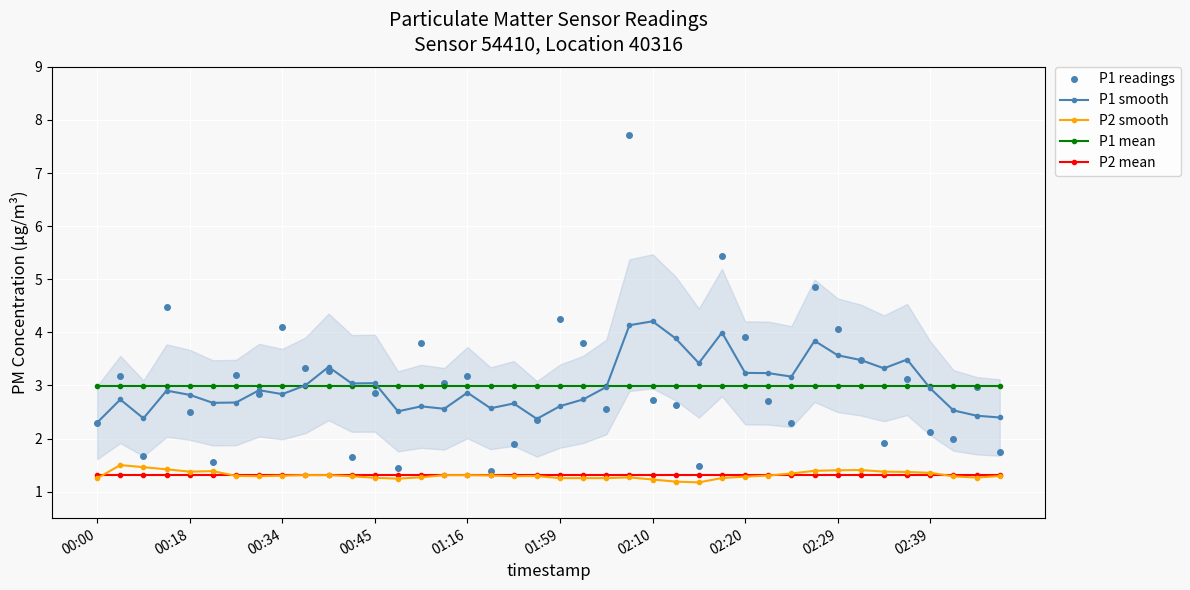

What is the lowest value of the P2 mean series?

1.3